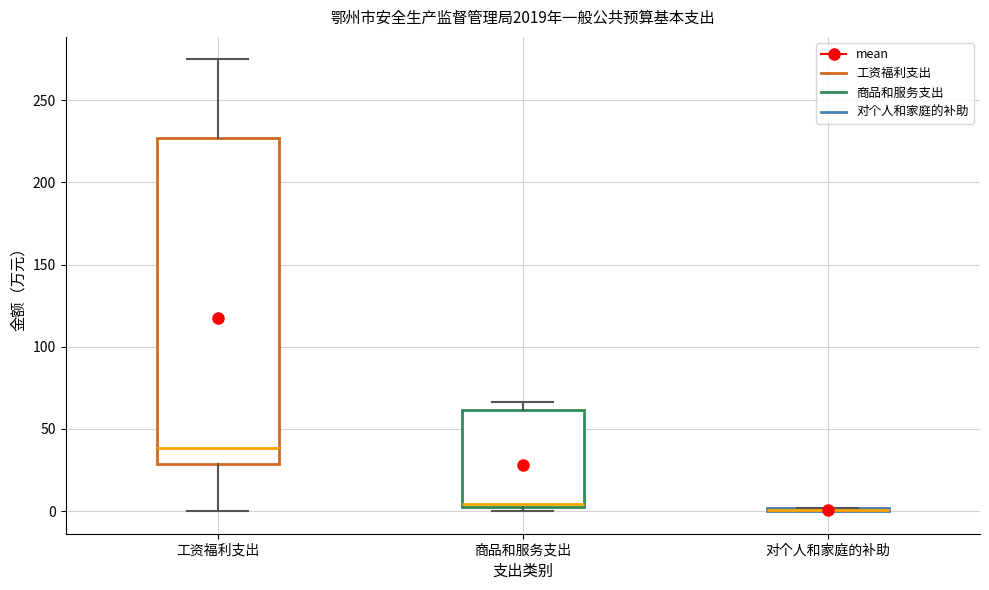

Reading left to right, read every box against the y-axis: the position of its median line, the range the box covers, and the ends of its whiskers. The values are not printed on the chart, so give them approximately, as read against the axis.

工资福利支出: median 40, box 30 to 225, whiskers 0 to 275
商品和服务支出: median 5, box 0 to 60, whiskers 0 (just below the box's lower edge) to 65
对个人和家庭的补助: box collapsed to a line at 0, whiskers 0 to 0